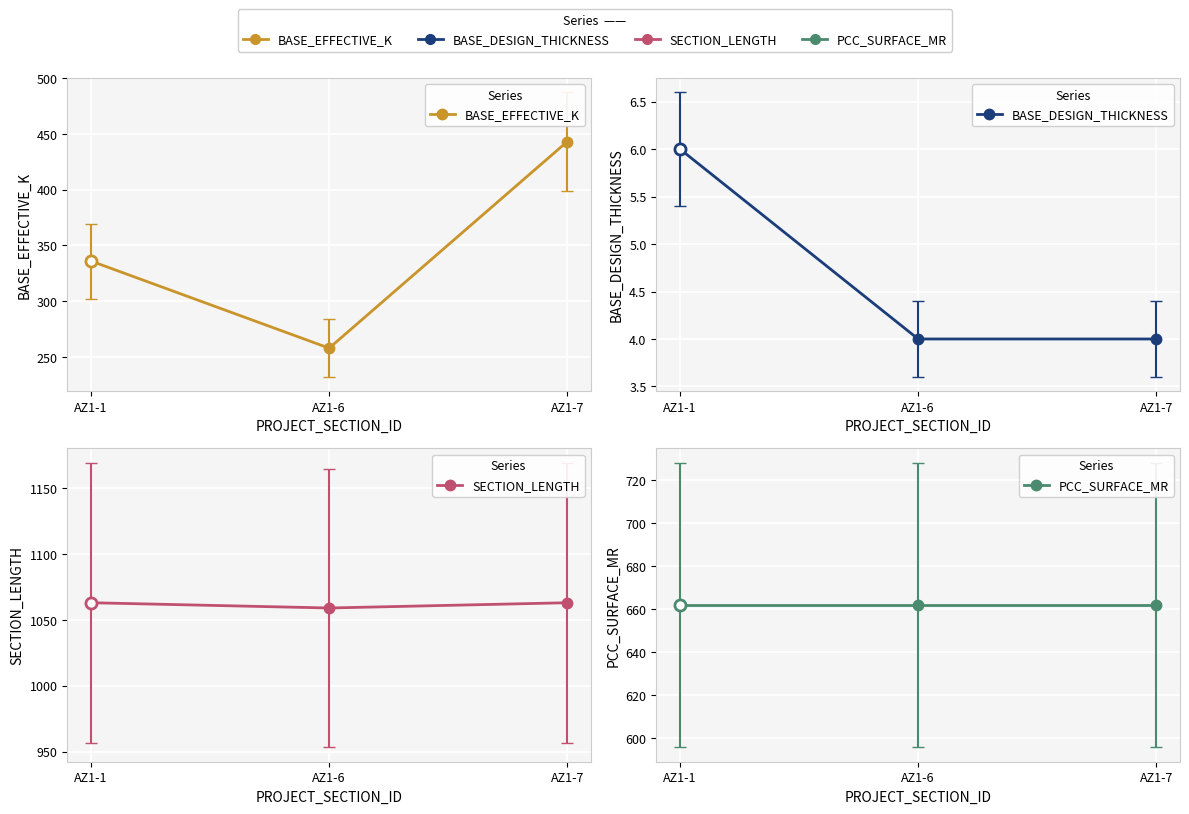

Which series has the largest total across all categories?

SECTION_LENGTH